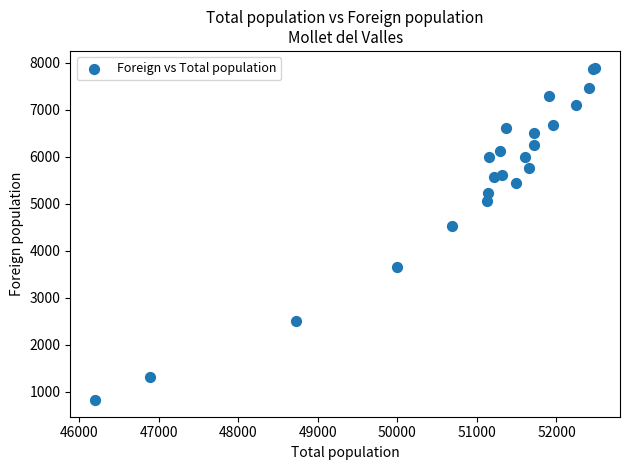

What Y value in the scatter plot is closest to 4357?

4532